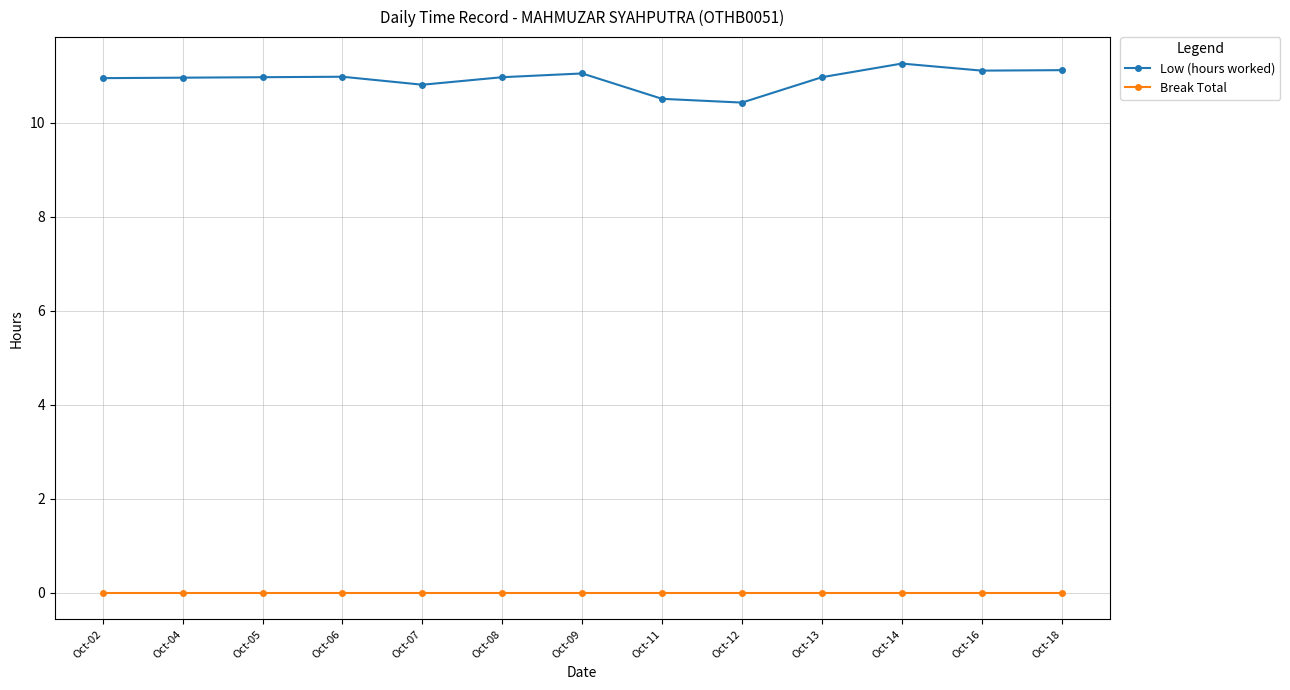

True or false: Low (hours worked) and Break Total cross at least once.

False